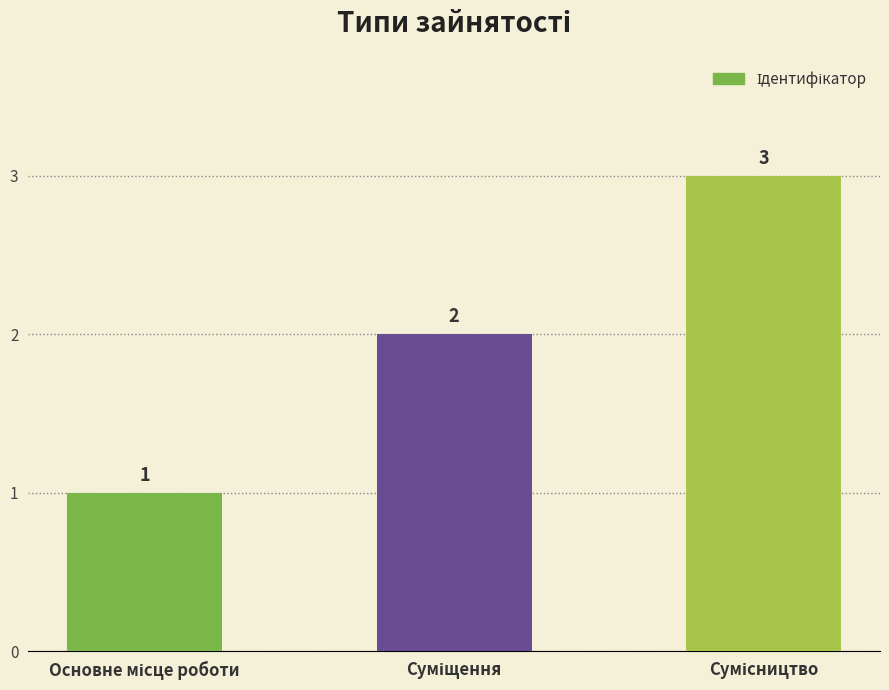

What is the value of the 1st bar from the left?

1